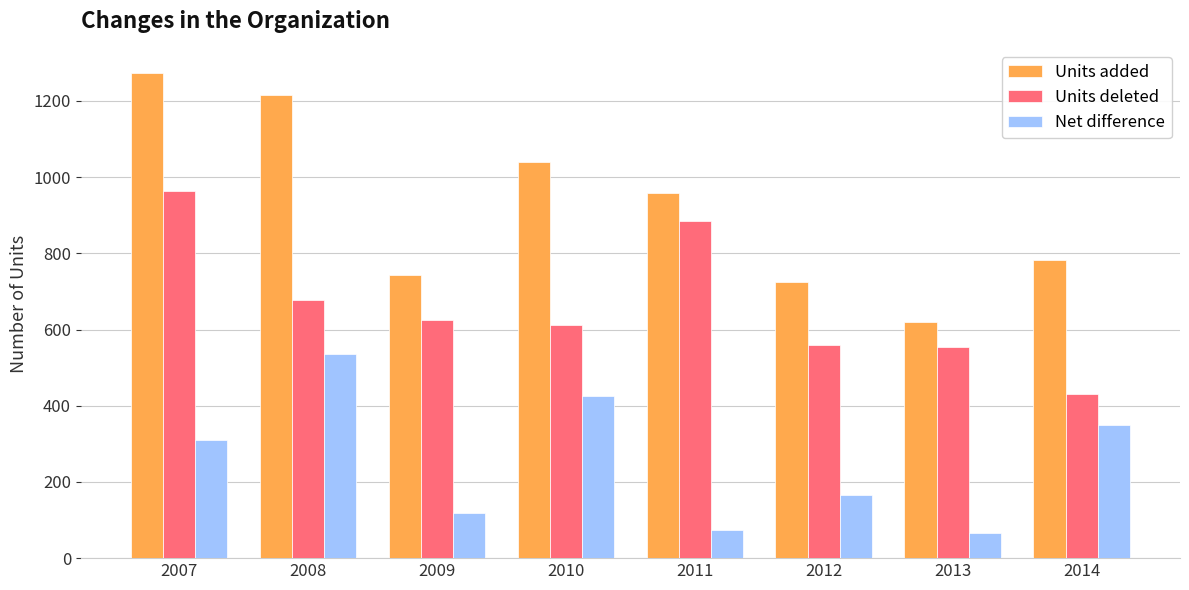

The Units added series shows 726 at 2012. True or false?

True